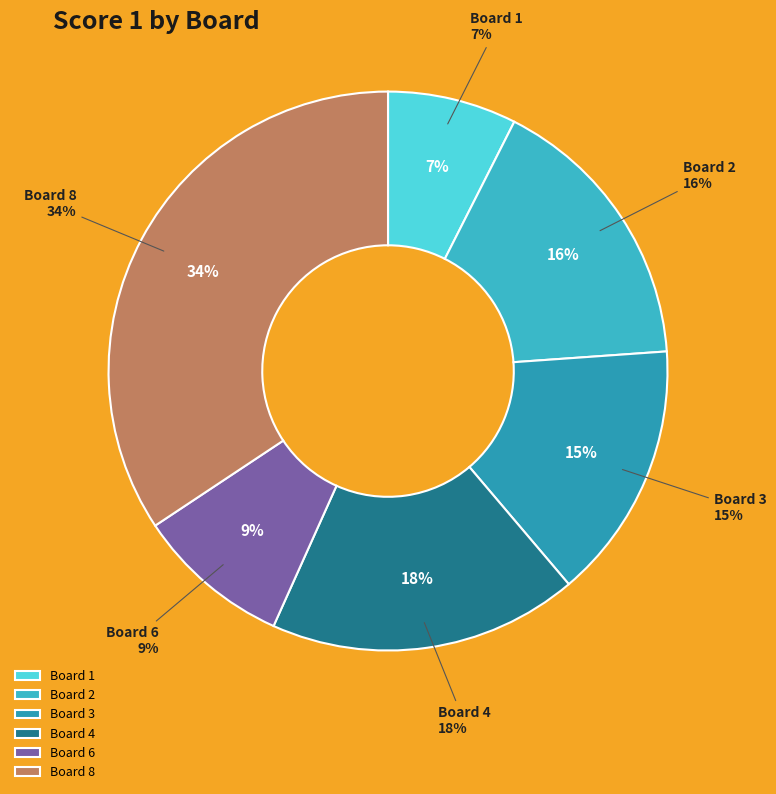

Between 4 and 8, which is larger?

8